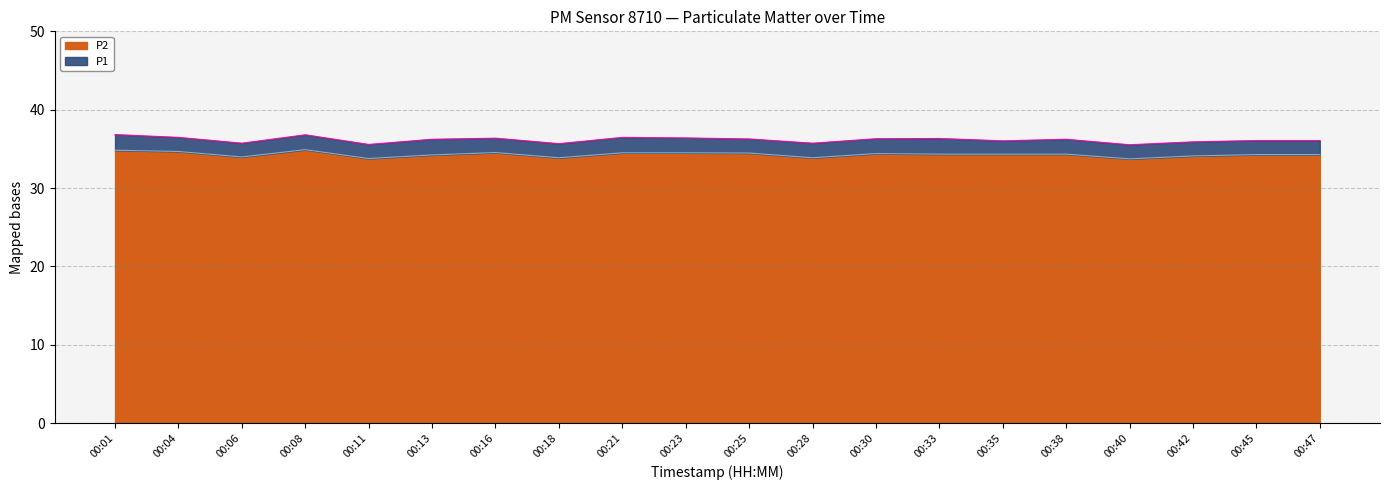

List the labels in order of P2 value, smallest first.

00:40, 00:11, 00:18, 00:28, 00:06, 00:42, 00:13, 00:45, 00:47, 00:33, 00:35, 00:38, 00:30, 00:25, 00:21, 00:23, 00:16, 00:04, 00:01, 00:08